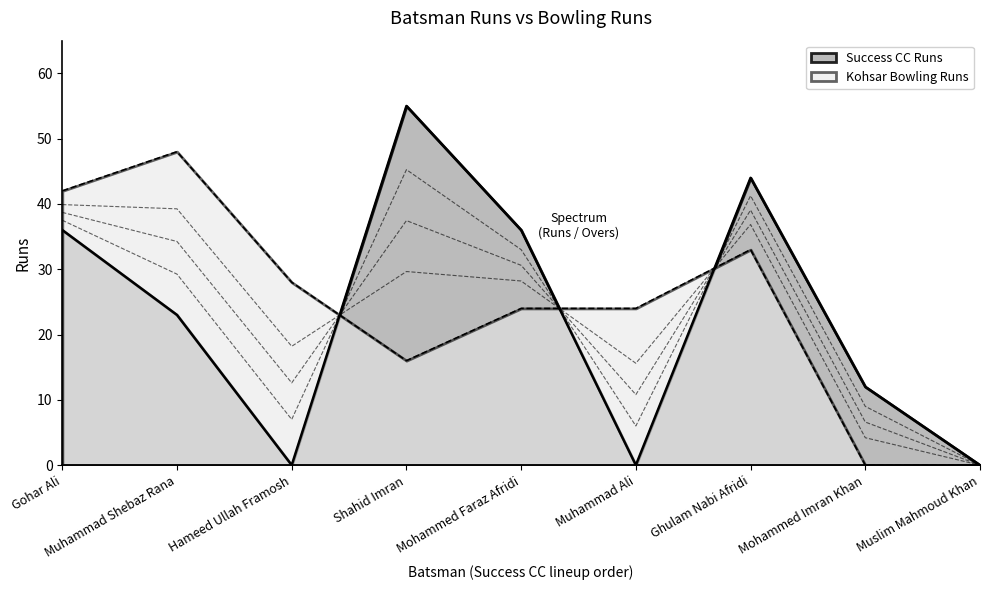

Does the chart display data point markers on the line(s)?

No